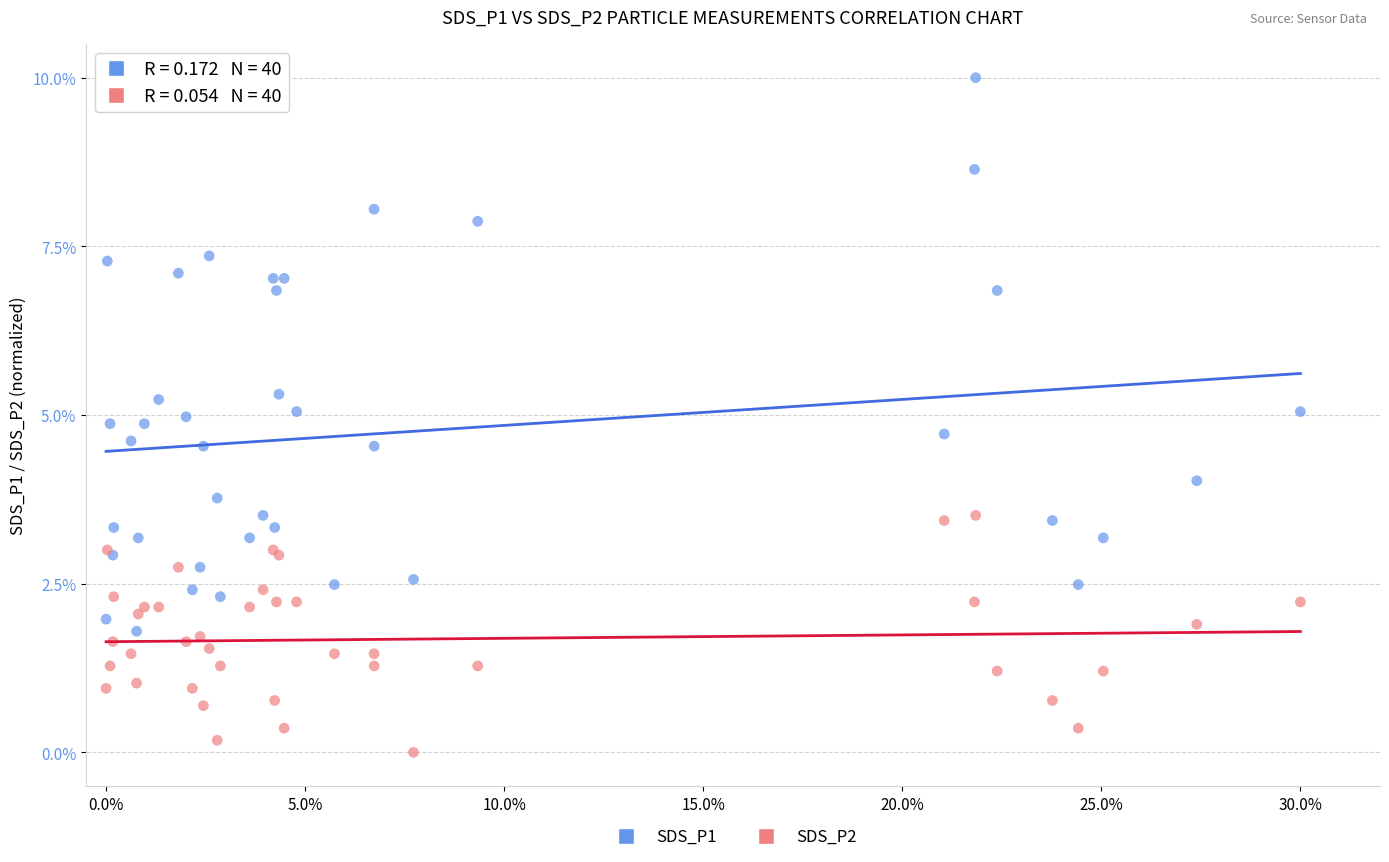

Which series has the widest spread of Y values?

SDS_P1